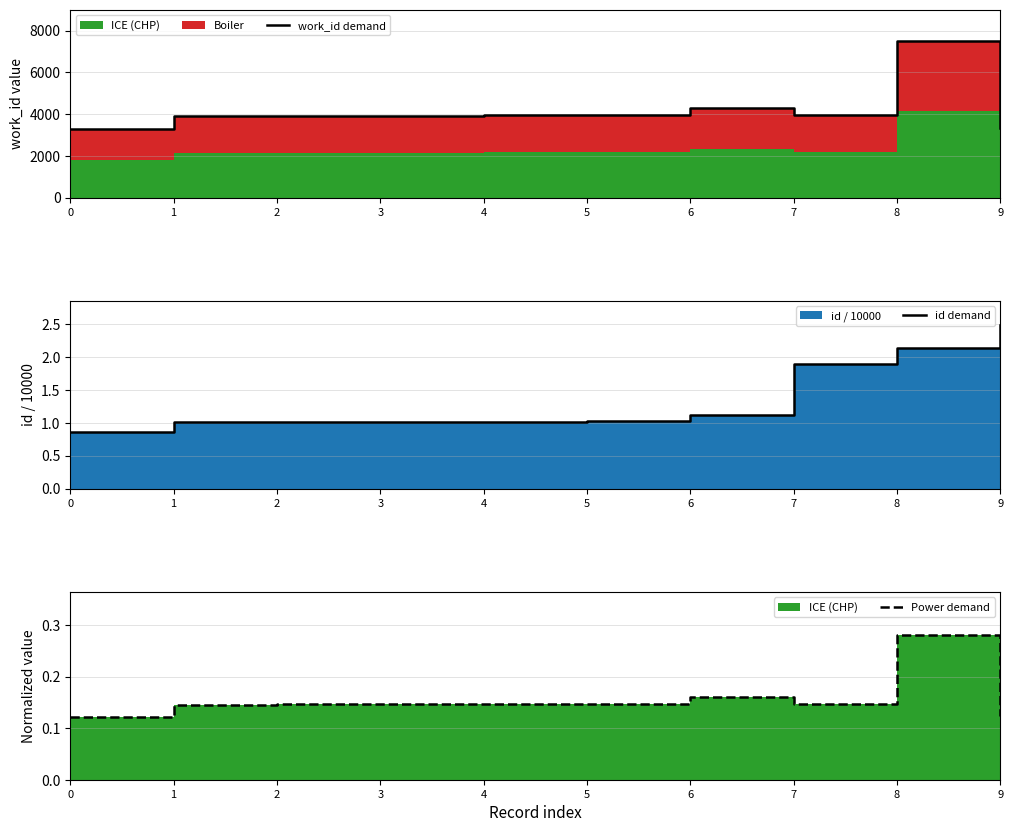

What is the value of the Power demand point at the 2nd from the left?

0.1